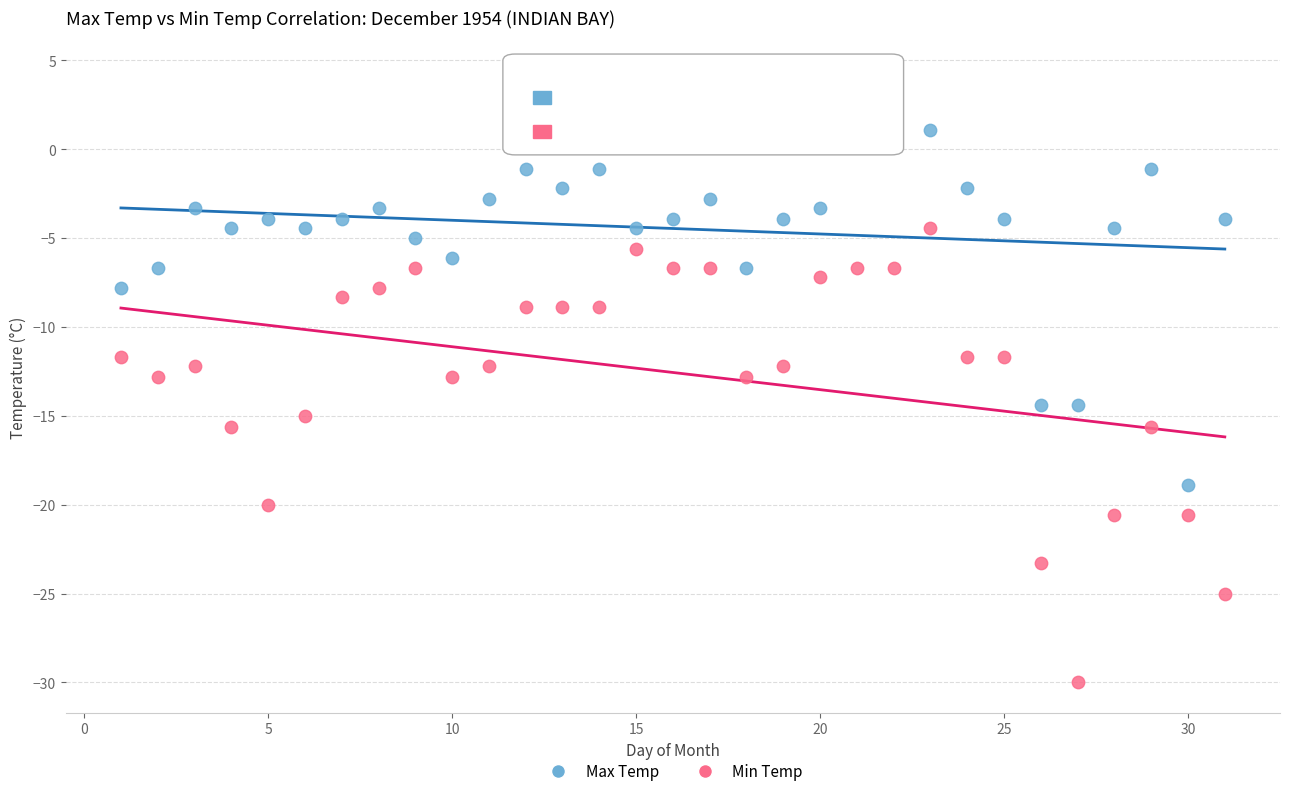

Which series reaches the minimum Y coordinate?

Min Temp